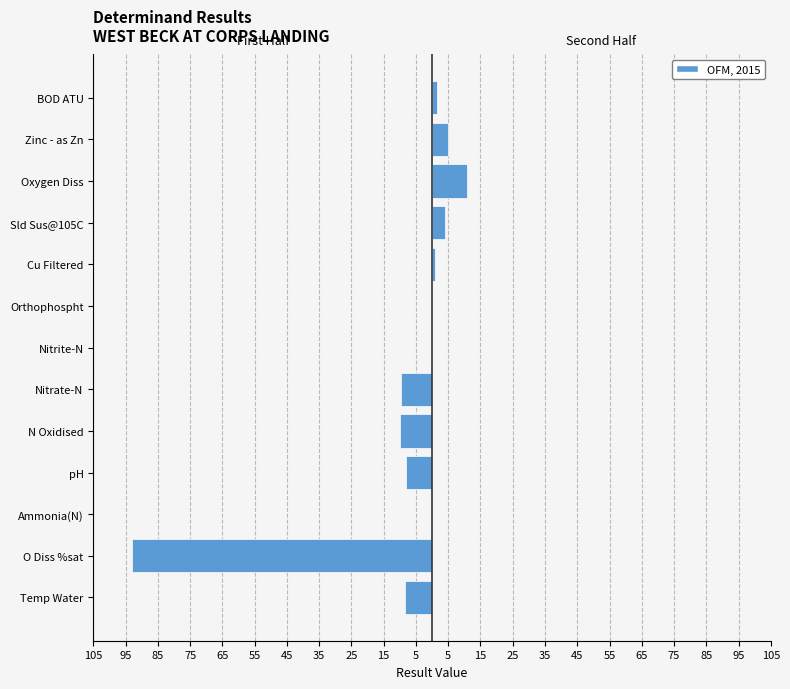

Reading left to right, what are all the values shown in this chart?

Temp Water=8.3	O Diss %sat=93.0	Ammonia(N)=0.2	pH=8.0	N Oxidised=9.8	Nitrate-N=9.8	Nitrite-N=0.0	Orthophospht=0.0	Cu Filtered=1.1	Sld Sus@105C=4.0	Oxygen Diss=10.9	Zinc - as Zn=5.0	BOD ATU=1.5